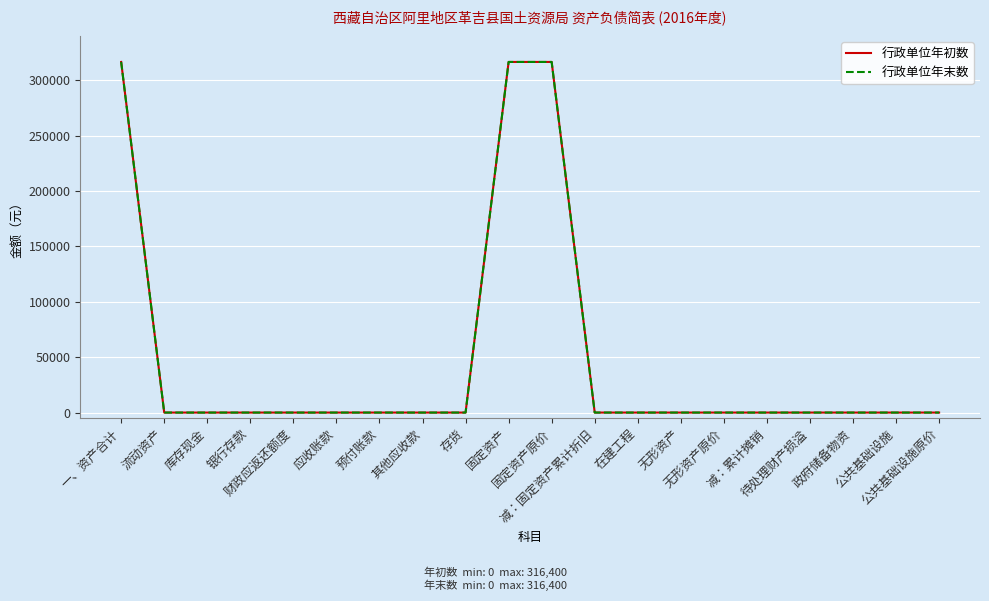

Does the chart display data point markers on the line(s)?

No